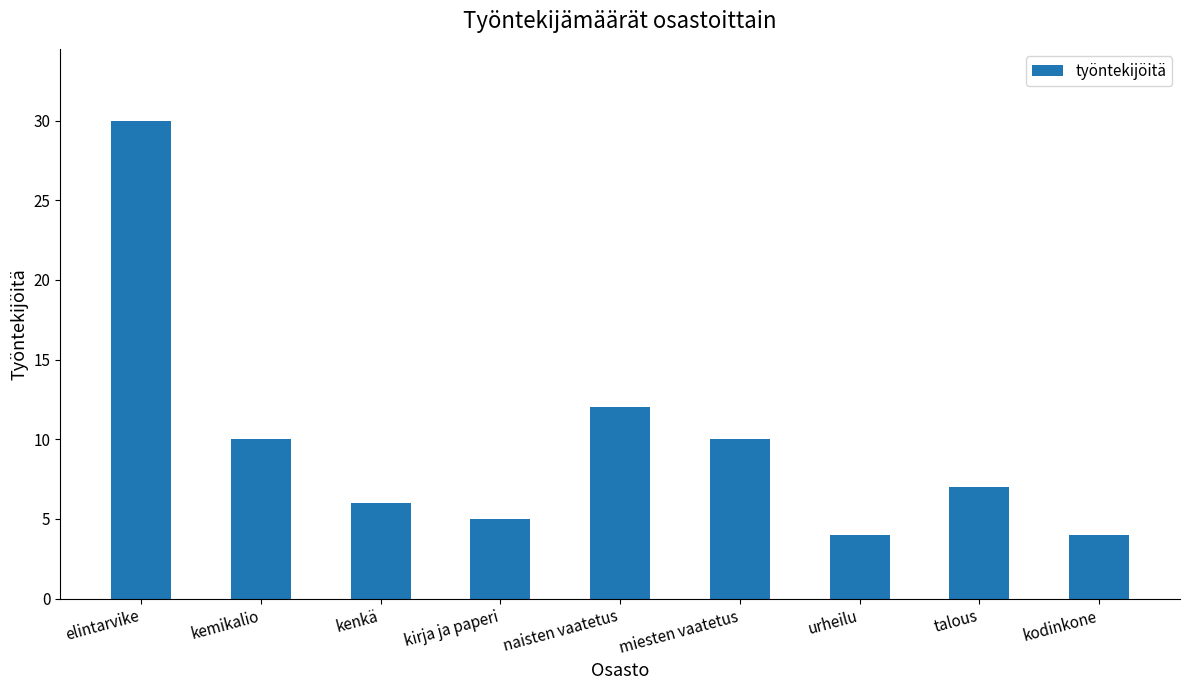

What is the sum of all values?

88